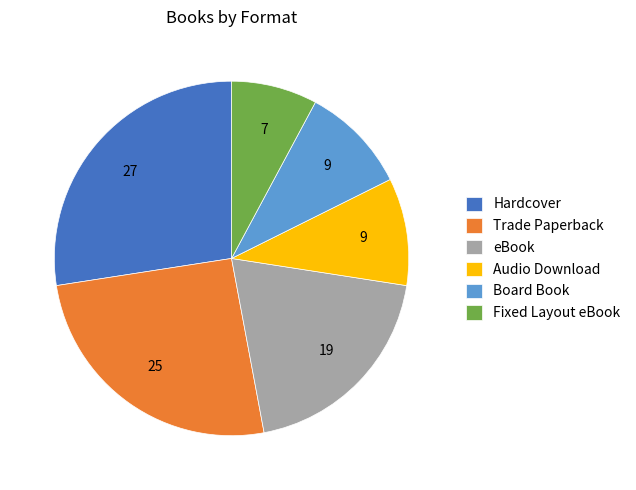

True or false: Hardcover accounts for 27% of the total.

True